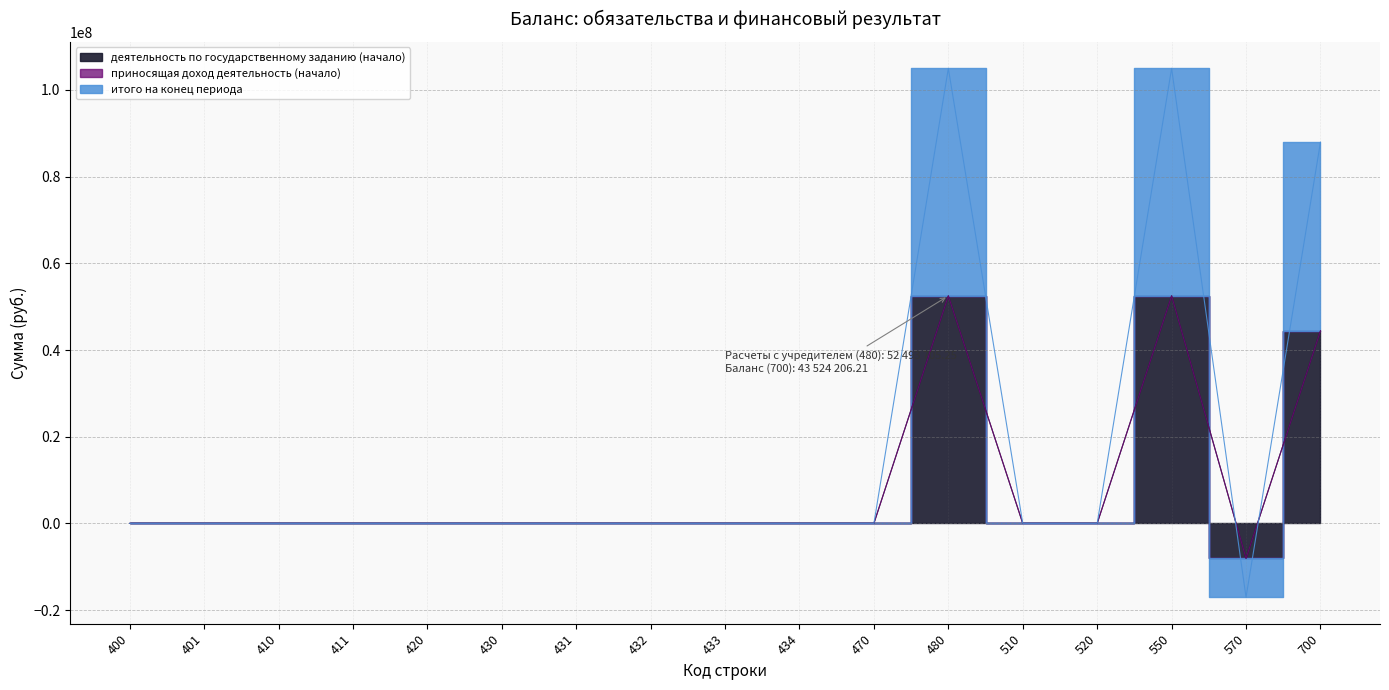

How many intersections are there between итого на конец периода and деятельность по государственному заданию (начало)?

2